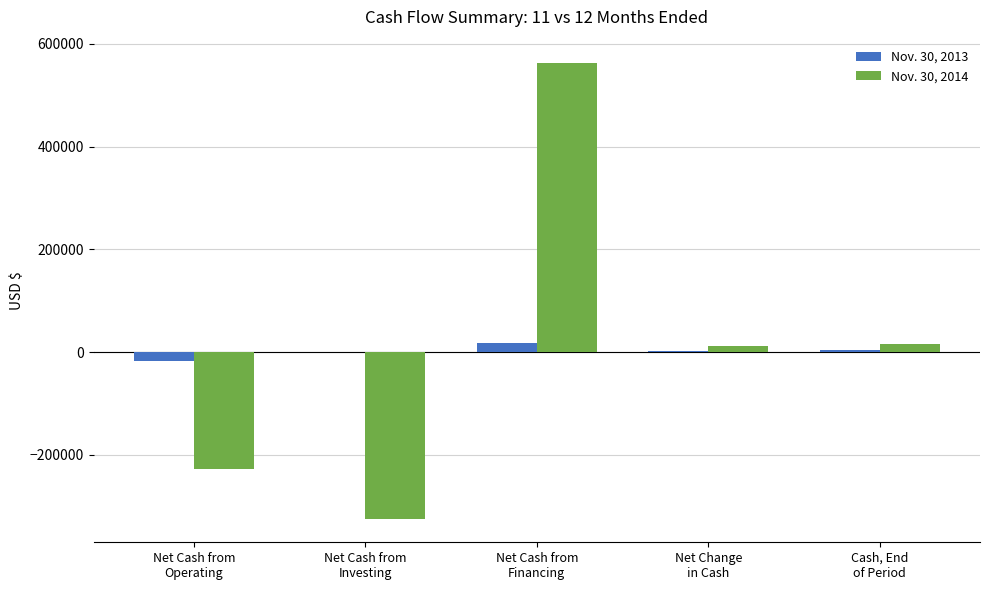

What is the greatest value displayed?

563950